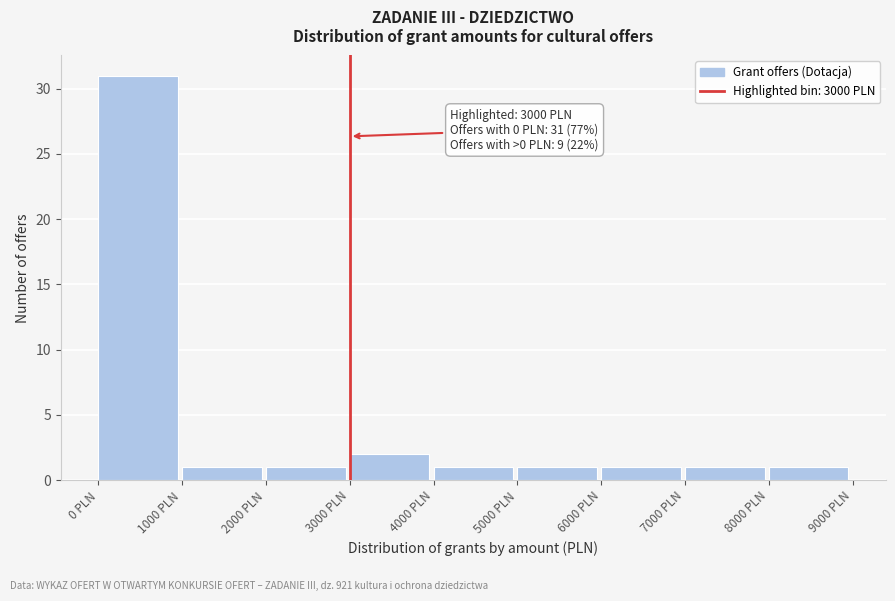

Which range on the x-axis has the tallest bar?

0 to 1000